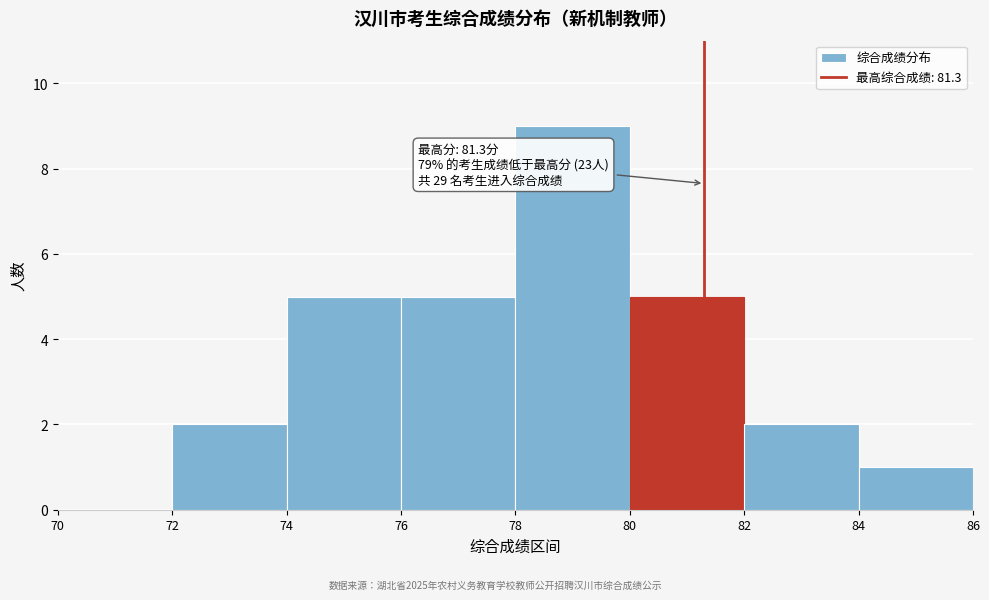

Which range on the x-axis has the tallest bar?

78 to 80